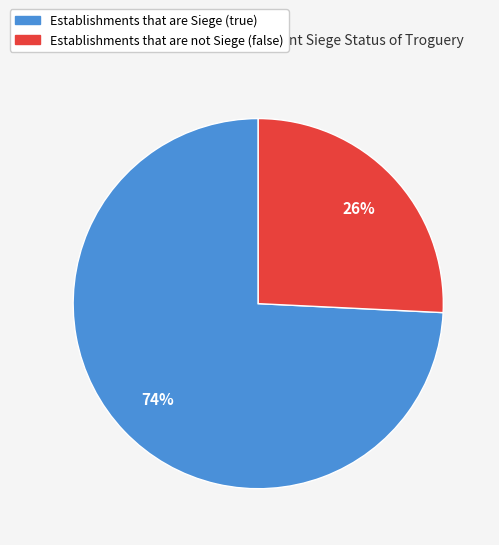

How many slices are in this pie chart?

2